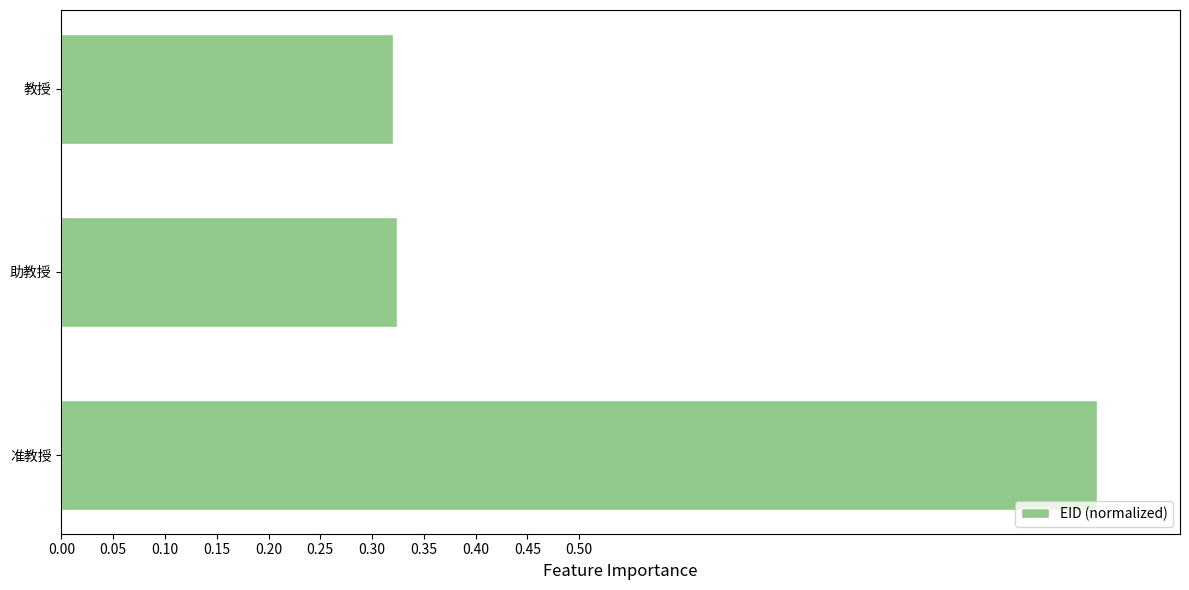

What is the change in value from 准教授 to 助教授?

-0.7